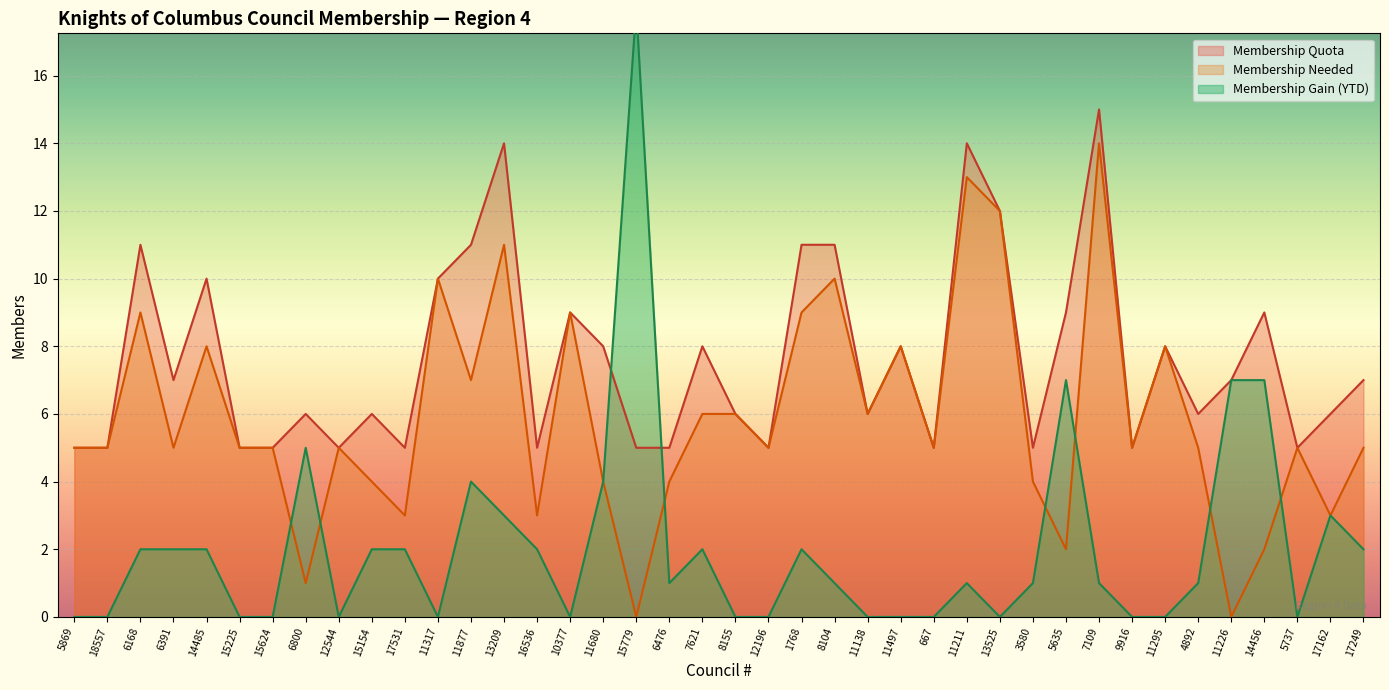

At 6476, list the series in order from smallest to largest.

Membership Gain (YTD), Membership Needed, Membership Quota